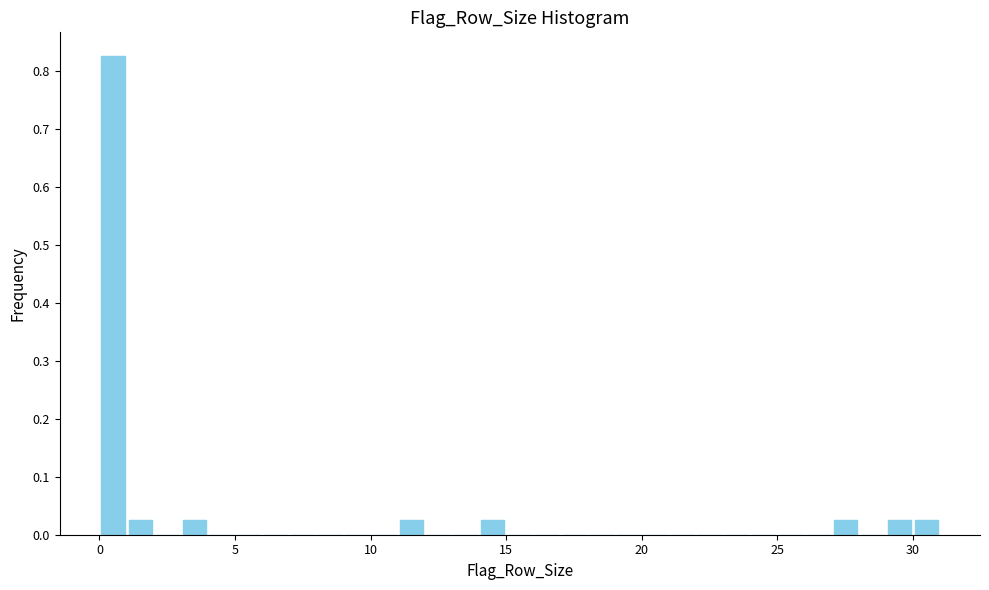

Read against the x-axis, roughly where is the centre of the tallest bar?

0.5